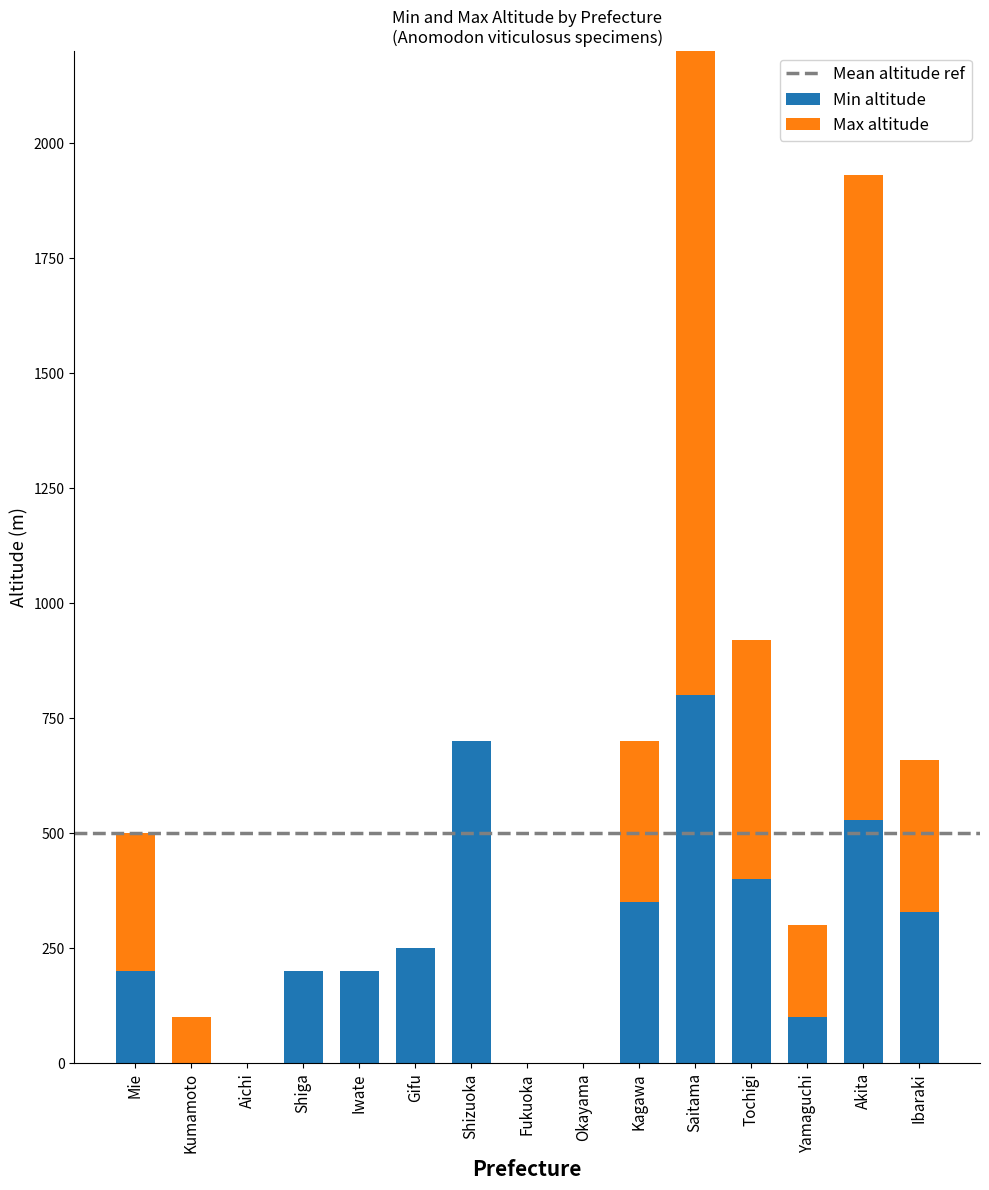

How many positive values does the Min altitude series have?

11